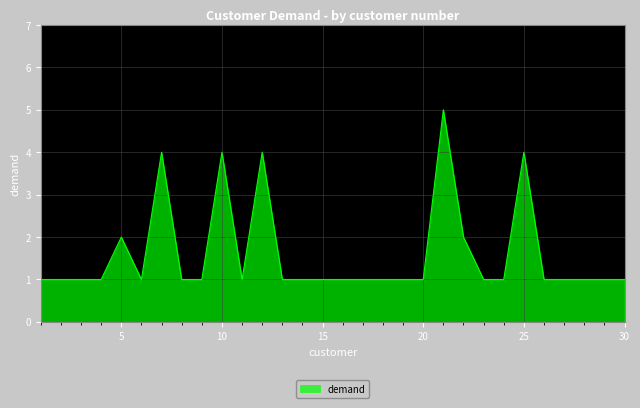

What is the maximum value shown in the chart?

5